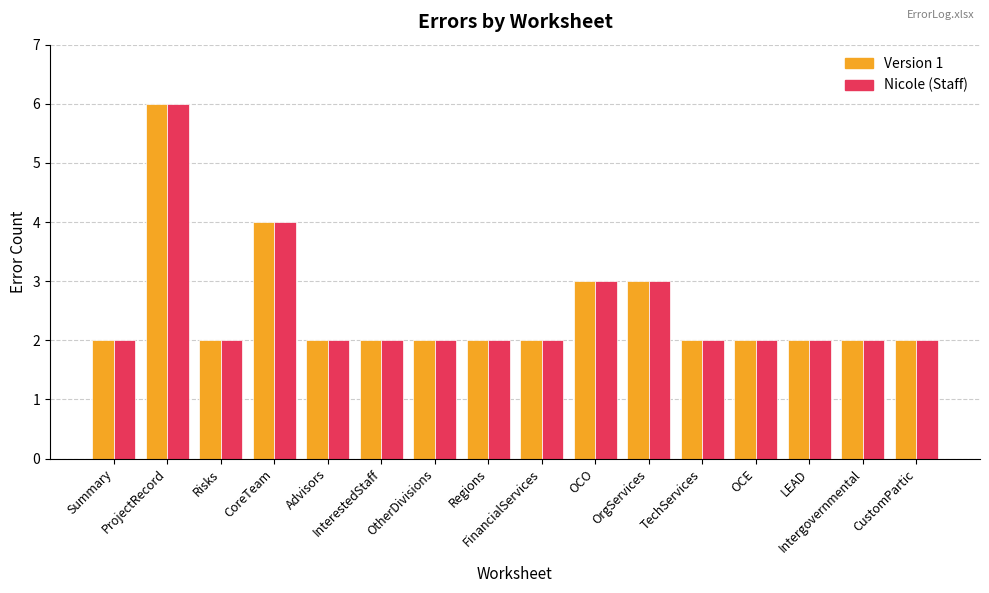

What is the value of the Nicole (Staff) bar at the 11th from the left?

3